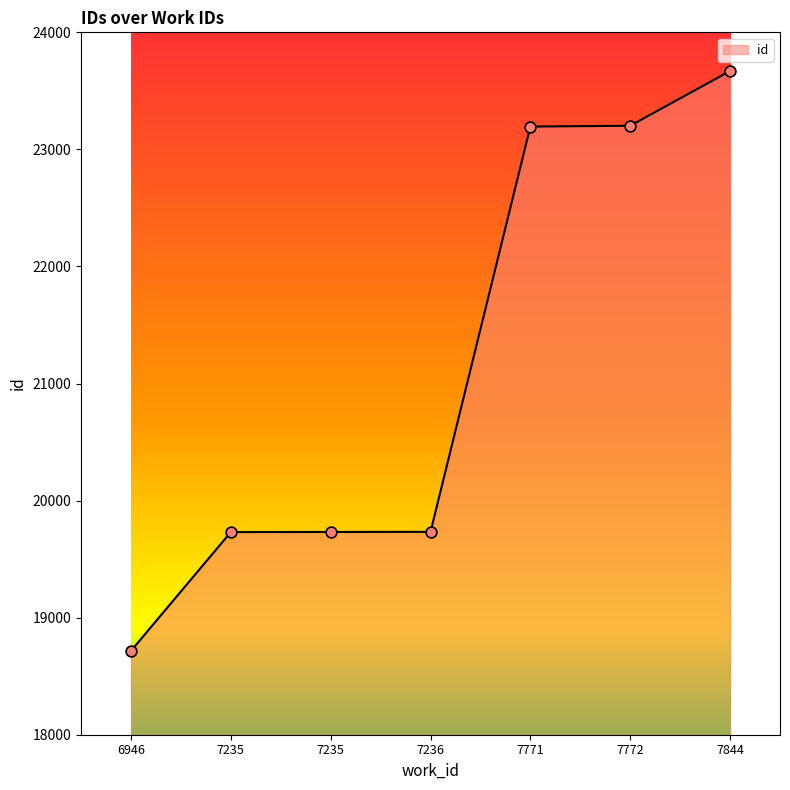

Does the chart have visible grid lines?

No